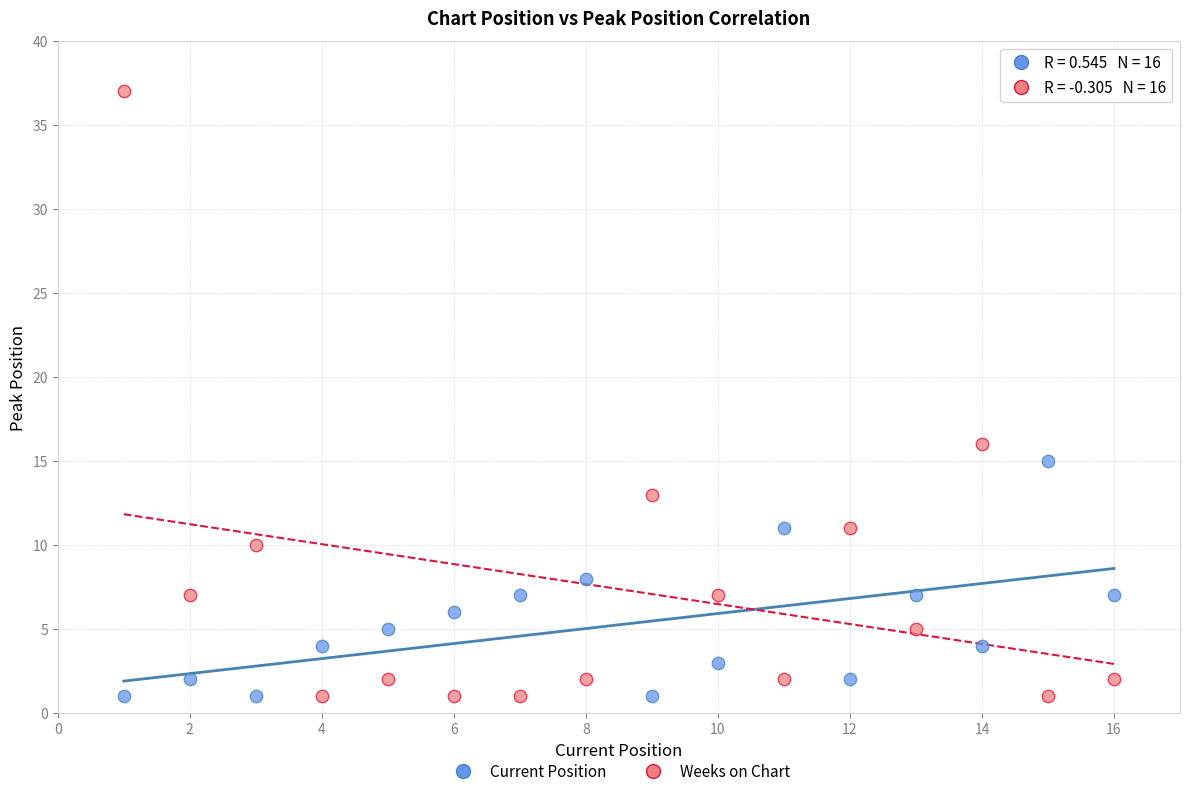

Which series reaches the maximum Y coordinate?

Weeks on Chart